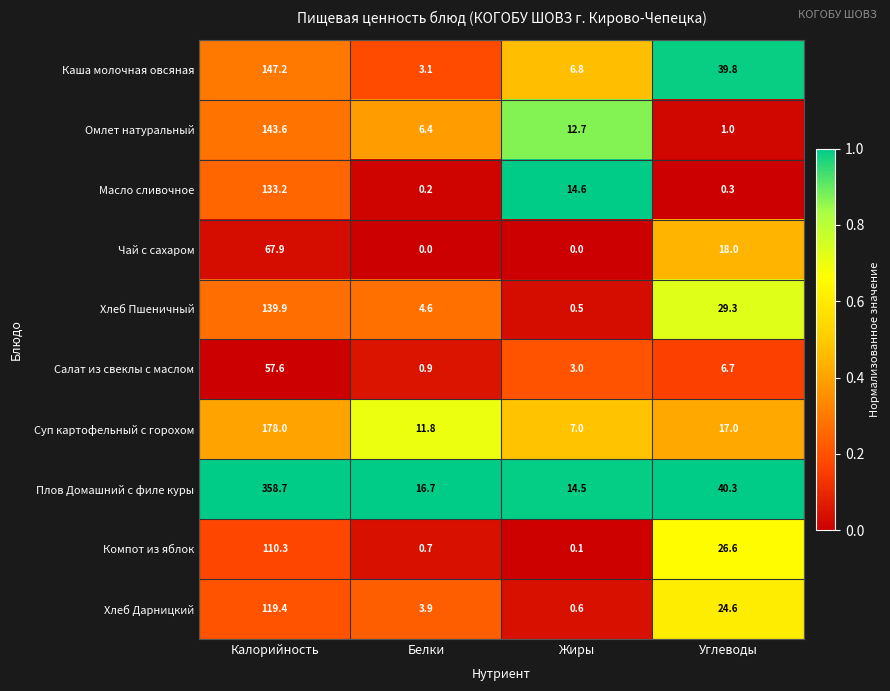

Where does the Хлеб Пшеничный series first go above 29?

Калорийность